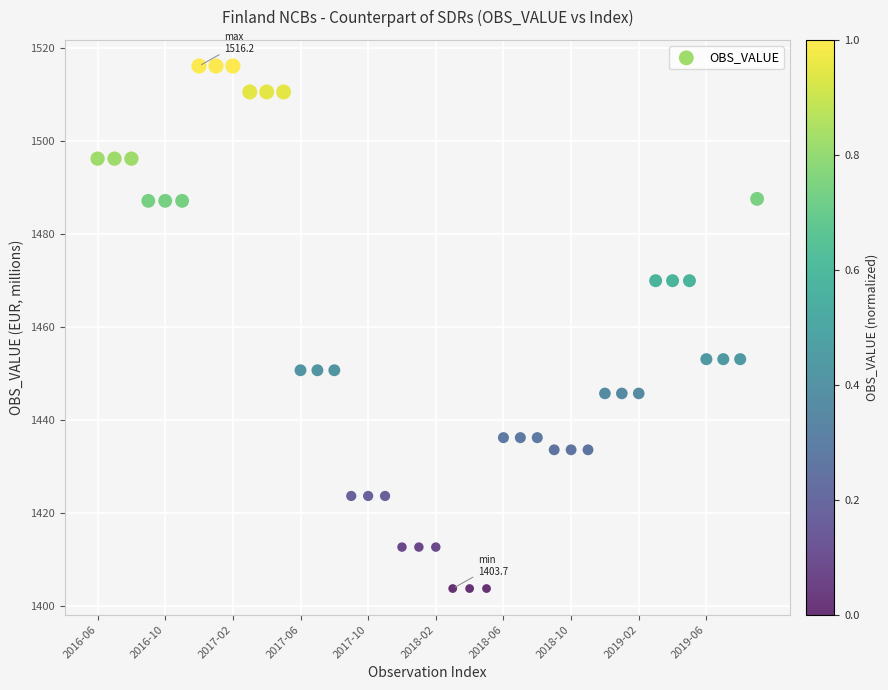

How many points are shown in the scatter plot?

40